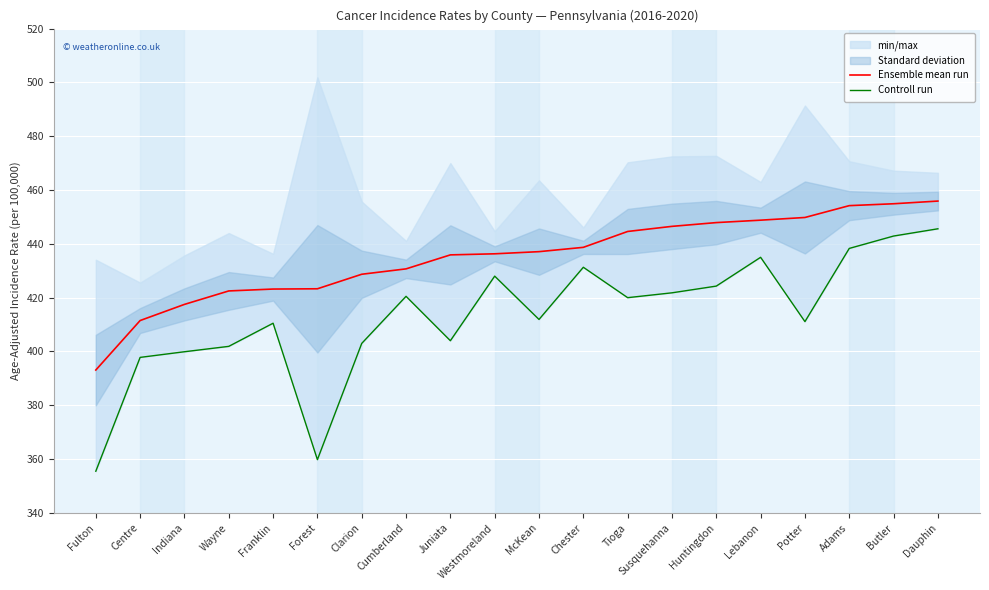

How many lines are shown in the chart?

2